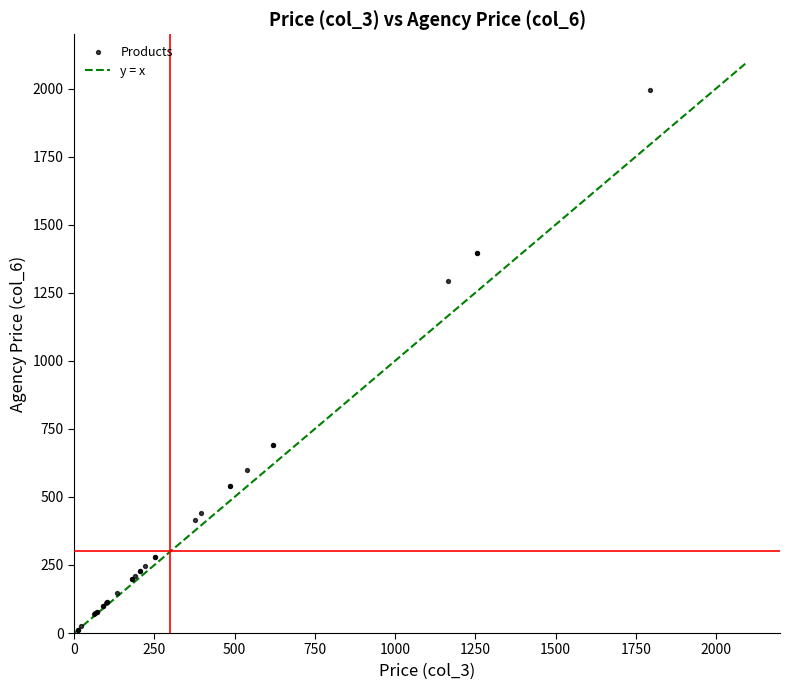

What Y value in the scatter plot is closest to 1003?

1295.0